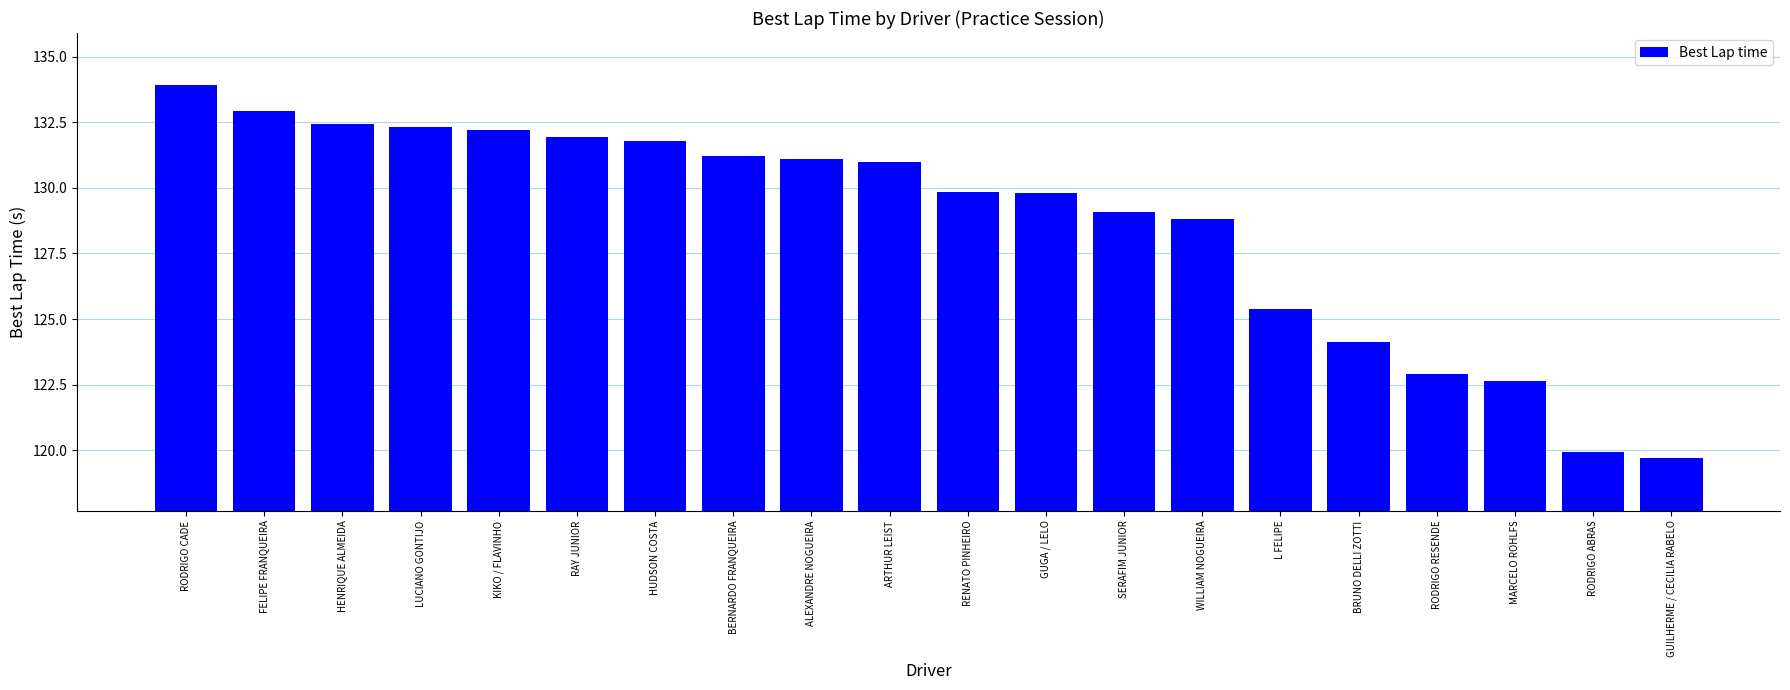

What is the average value?

128.7